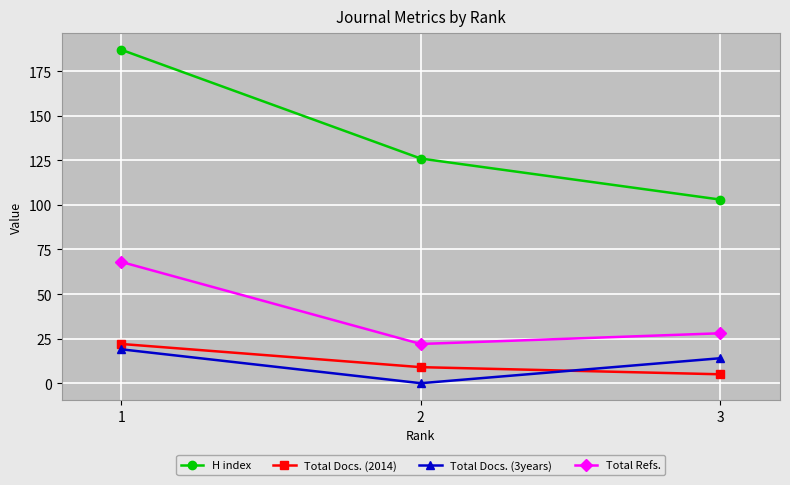

Reading left to right, extract all data points from this chart.

H index: 1=187	2=126	3=103
Total Docs. (2014): 1=22	2=9	3=5
Total Docs. (3years): 1=19	2=0	3=14
Total Refs.: 1=68	2=22	3=28